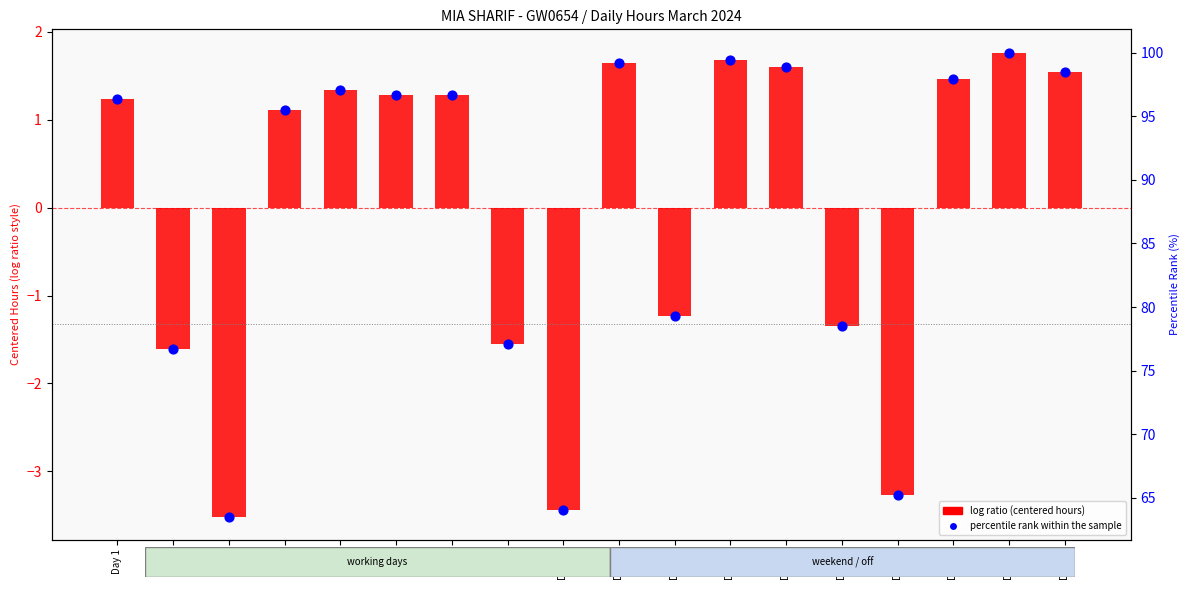

Which series has the largest total across all categories?

percentile rank within the sample